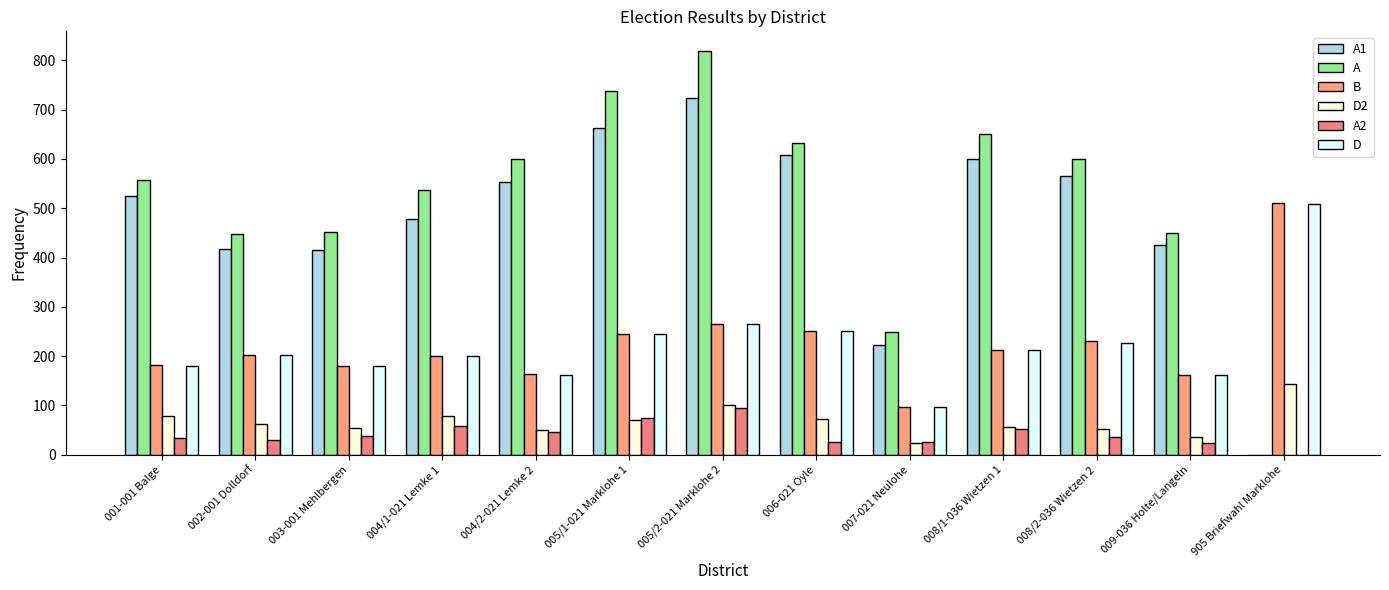

What is the value of the A1 bar at the 8th from the left?

607